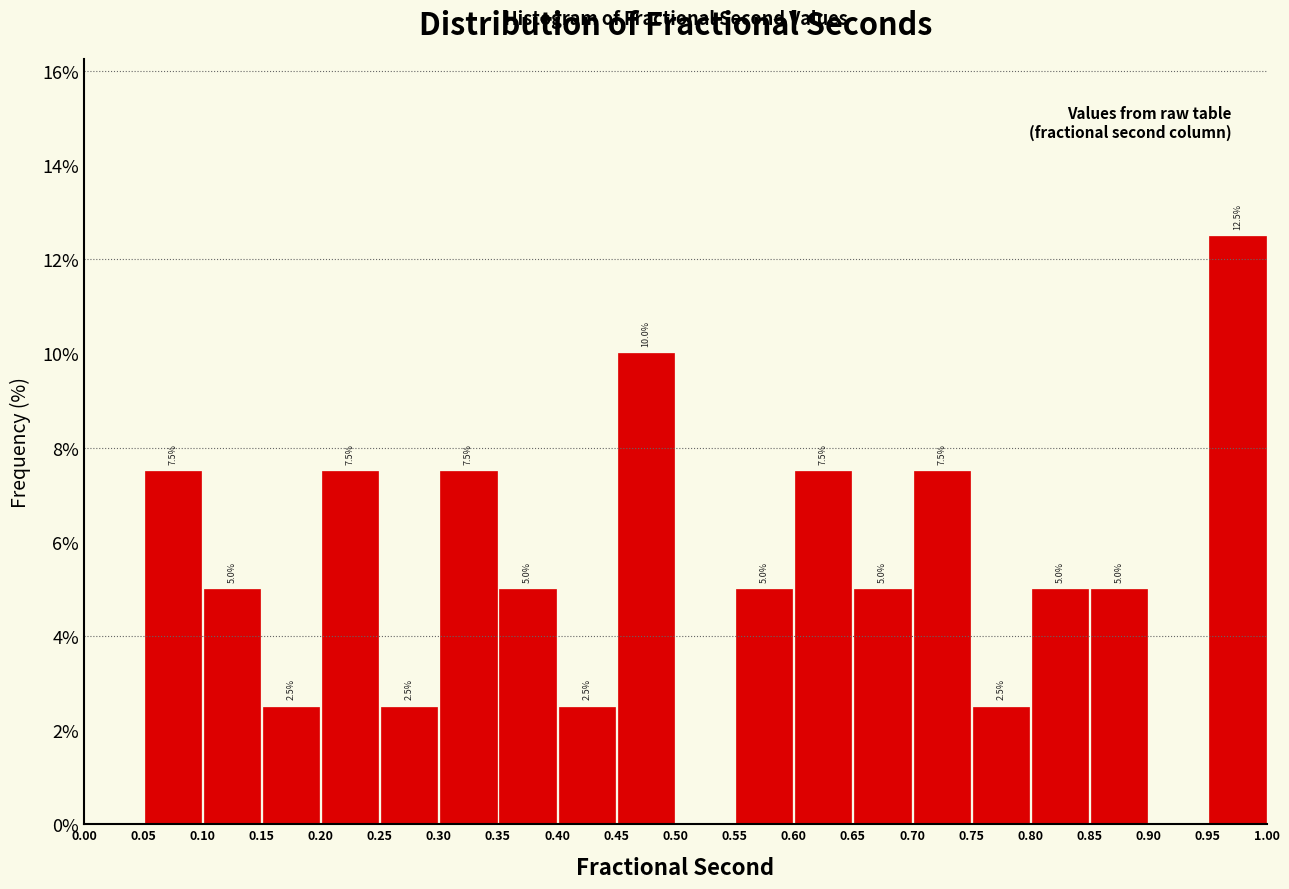

Over which range of the x-axis is the bar tallest?

0.95 to 1.00